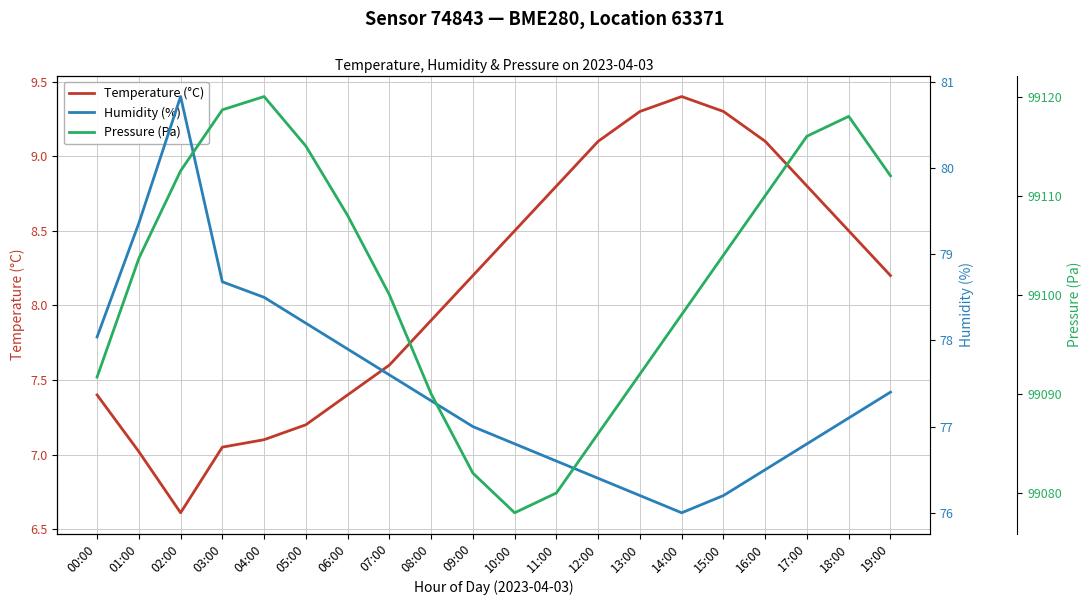

Reading left to right, transcribe all the data shown in this chart.

Temperature (°C): 00:00=7.4	01:00=7.0	02:00=6.6	03:00=7.0	04:00=7.1	05:00=7.2	06:00=7.4	07:00=7.6	08:00=7.9	09:00=8.2	10:00=8.5	11:00=8.8	12:00=9.1	13:00=9.3	14:00=9.4	15:00=9.3	16:00=9.1	17:00=8.8	18:00=8.5	19:00=8.2
Humidity (%): 00:00=78.0	01:00=79.4	02:00=80.8	03:00=78.7	04:00=78.5	05:00=78.2	06:00=77.9	07:00=77.6	08:00=77.3	09:00=77.0	10:00=76.8	11:00=76.6	12:00=76.4	13:00=76.2	14:00=76.0	15:00=76.2	16:00=76.5	17:00=76.8	18:00=77.1	19:00=77.4
Pressure (Pa): 00:00=99091.7	01:00=99103.7	02:00=99112.5	03:00=99118.7	04:00=99120.0	05:00=99115.0	06:00=99108.0	07:00=99100.0	08:00=99090.0	09:00=99082.0	10:00=99078.0	11:00=99080.0	12:00=99086.0	13:00=99092.0	14:00=99098.0	15:00=99104.0	16:00=99110.0	17:00=99116.0	18:00=99118.0	19:00=99112.0